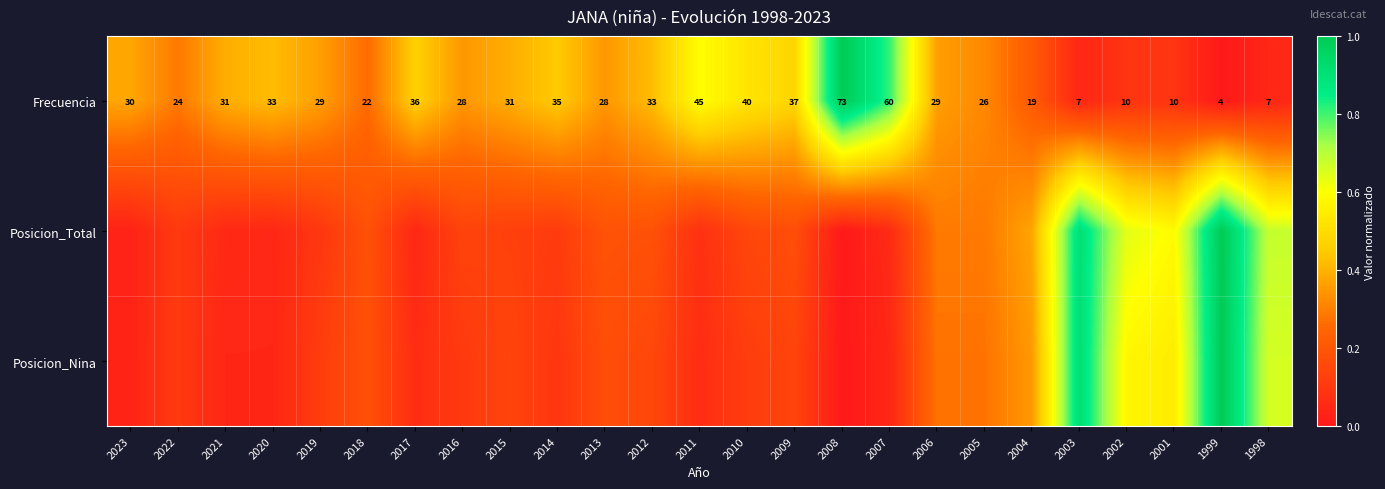

Which series has the widest spread of values?

Frecuencia